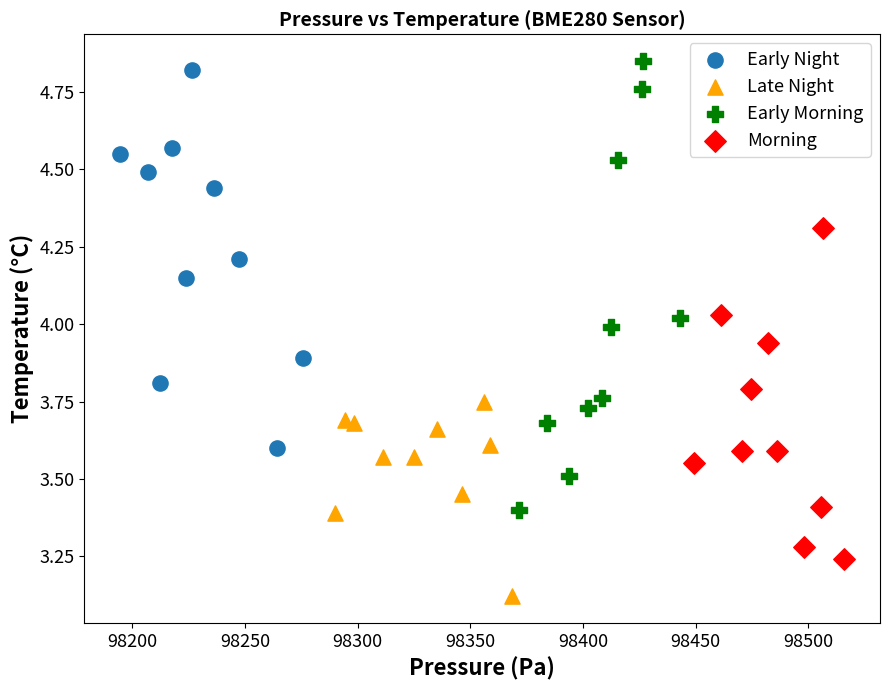

Which series reaches the maximum Y coordinate?

Early Morning